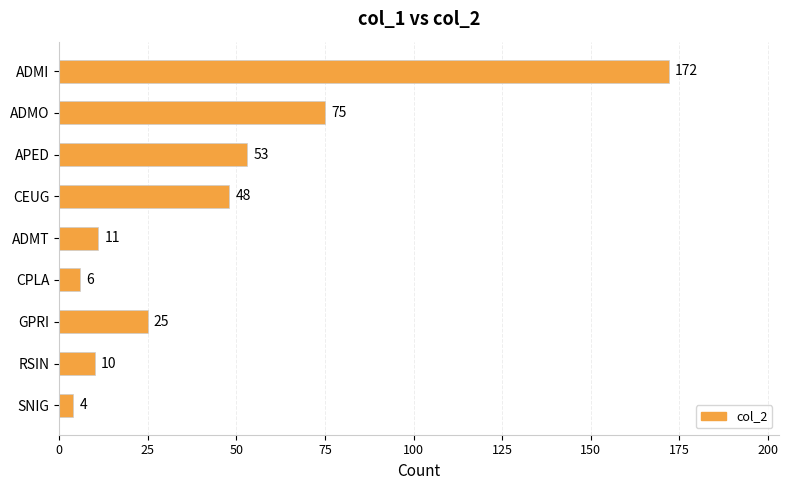

What is the sum of the values at CPLA and ADMI?

178